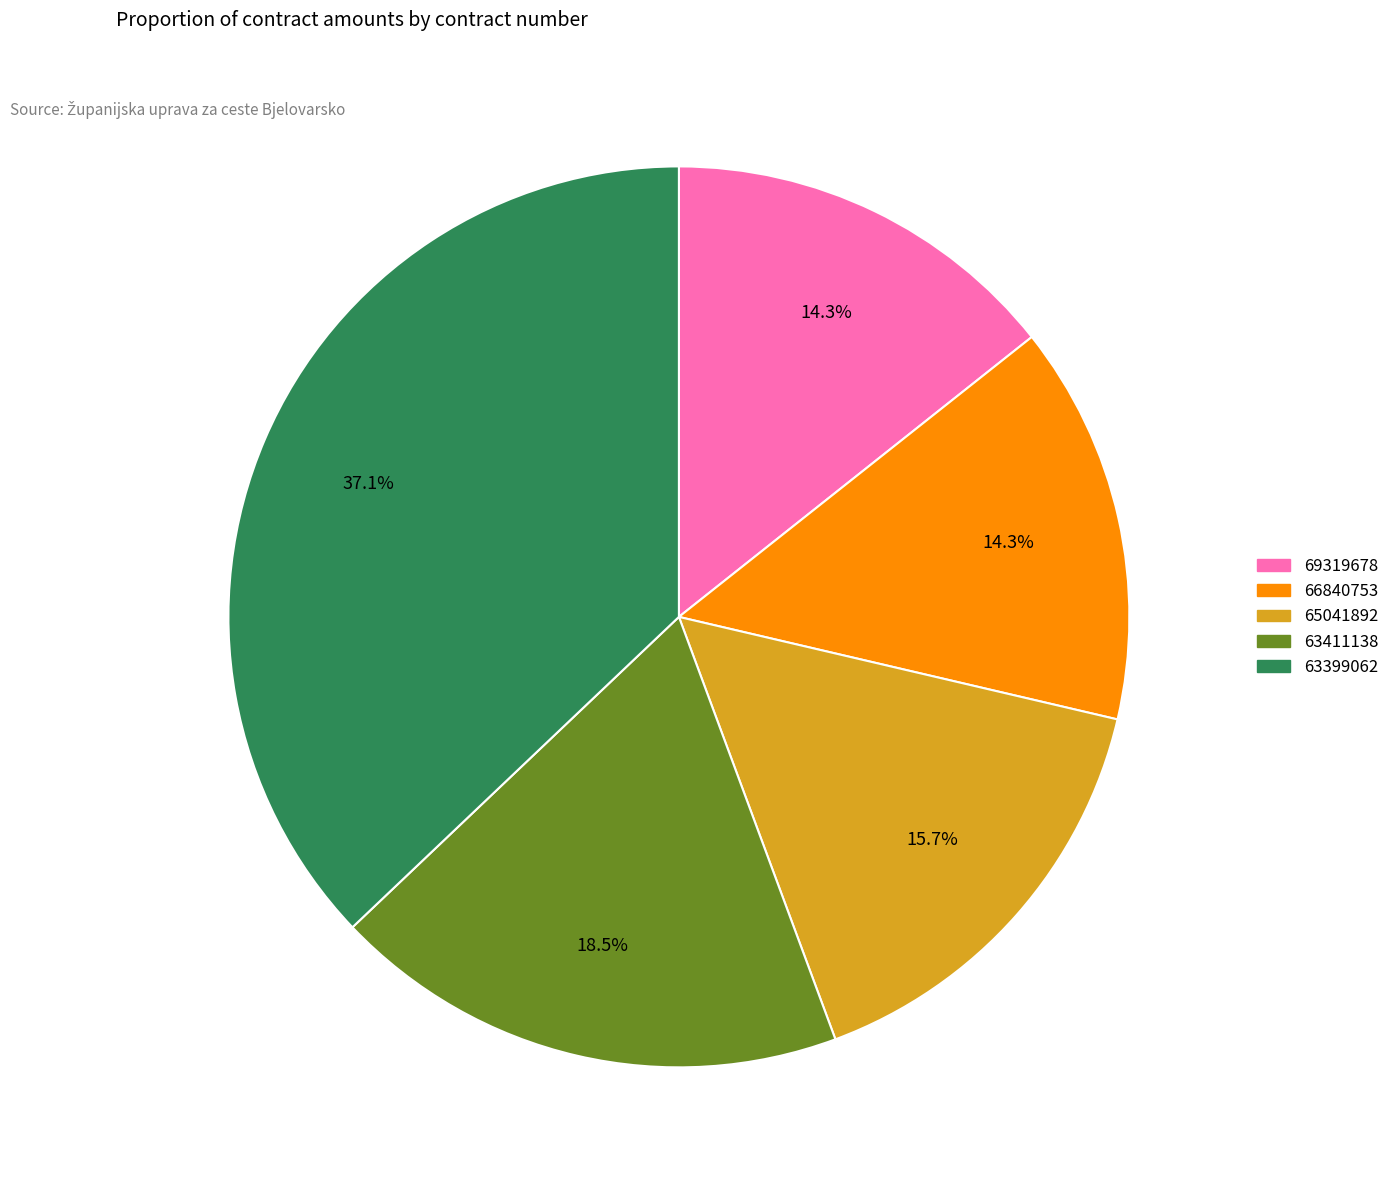

What percentage is the 63399062 slice, to the nearest percent?

37%